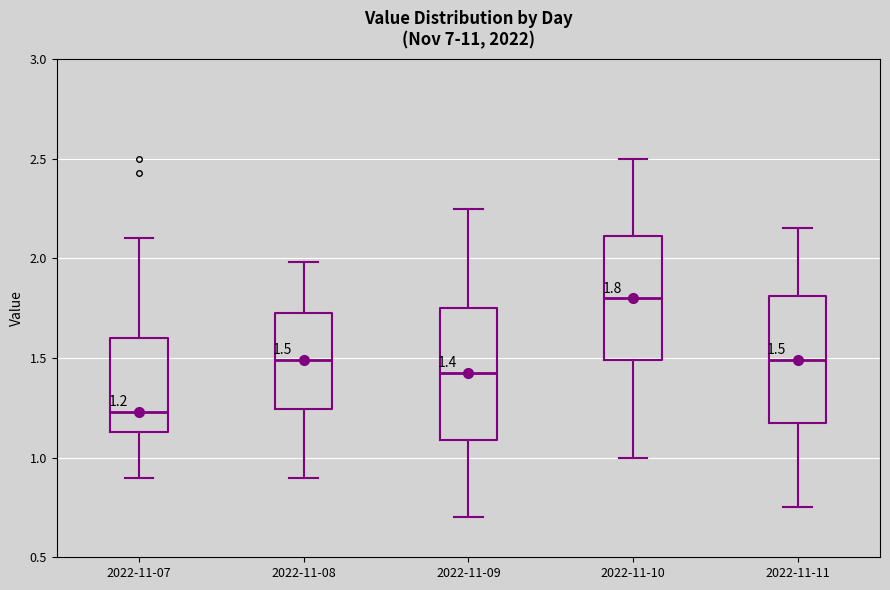

Which box has the lowest median line?

2022-11-07